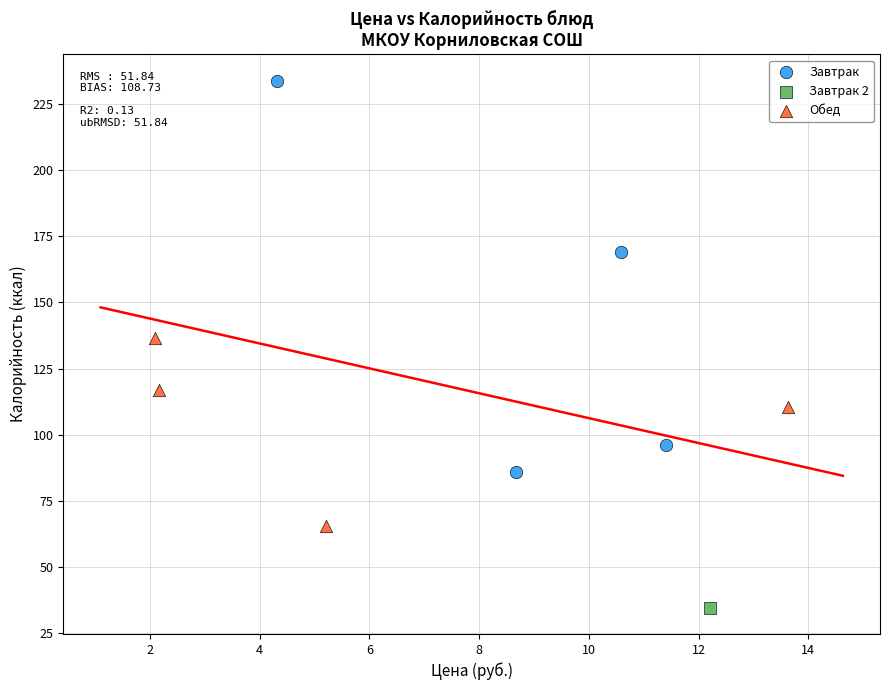

Which series reaches the maximum Y coordinate?

Завтрак